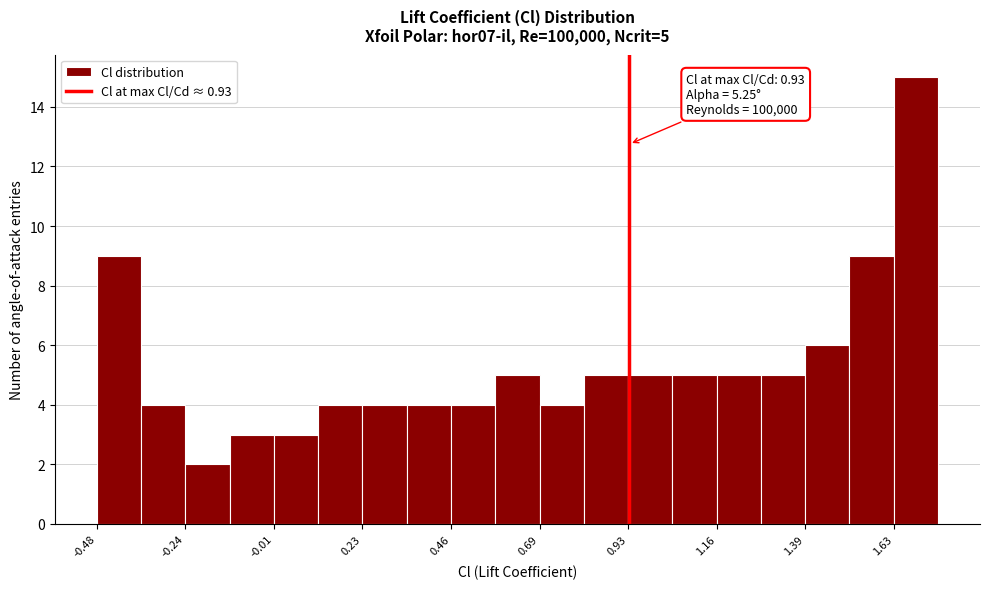

Around what value on the x-axis is the tallest bar? Give the approximate position of its centre, as read against the axis.

1.70